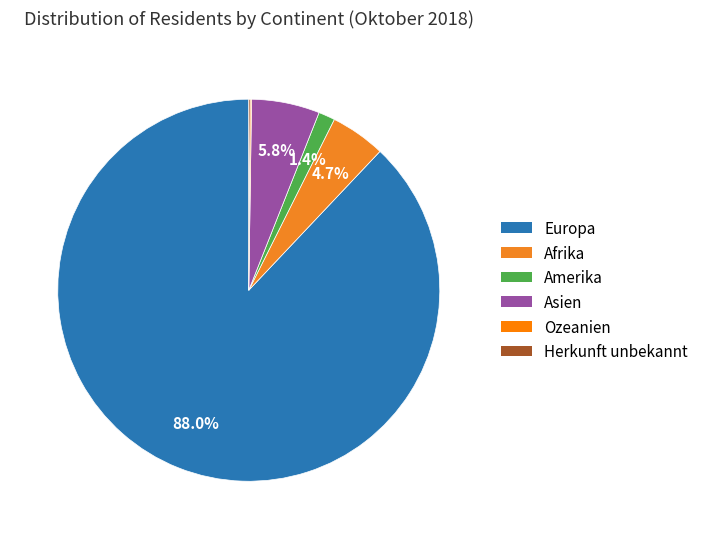

Which category has the smallest portion of the pie?

Ozeanien